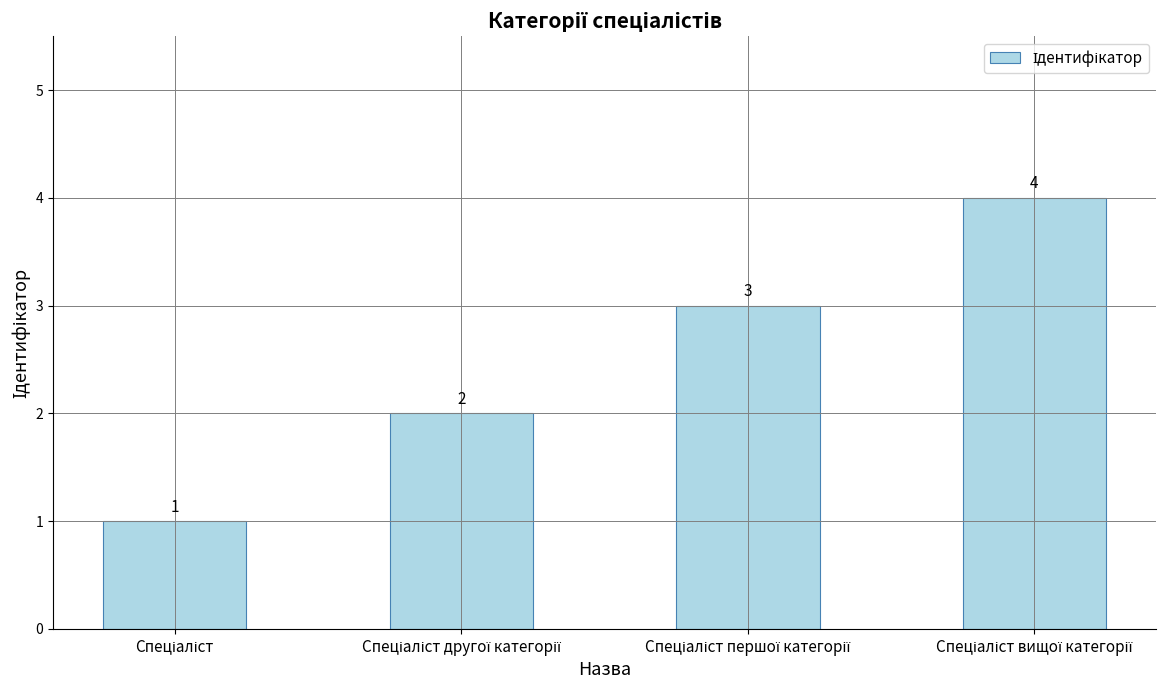

What is the value of the 2nd bar from the left?

2